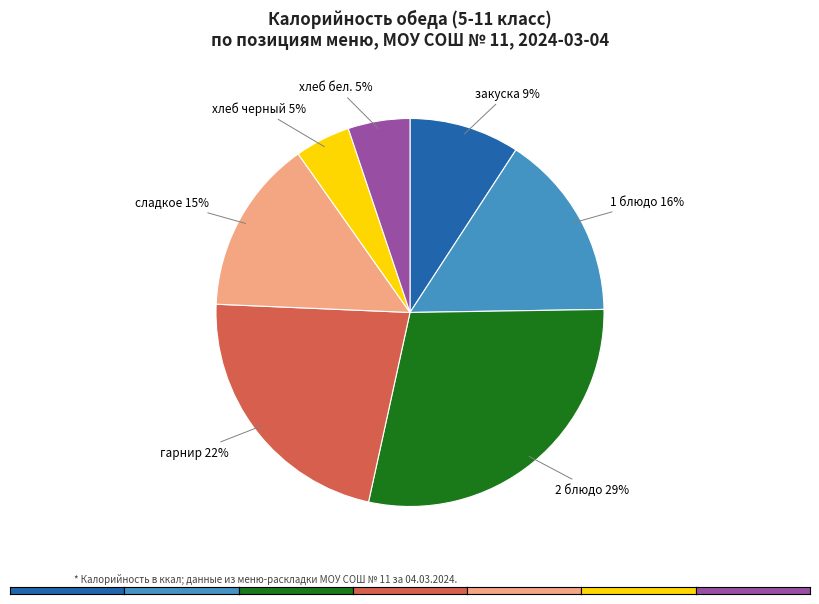

To the nearest percent, what is the combined percentage of закуска and 1 блюдо?

25%